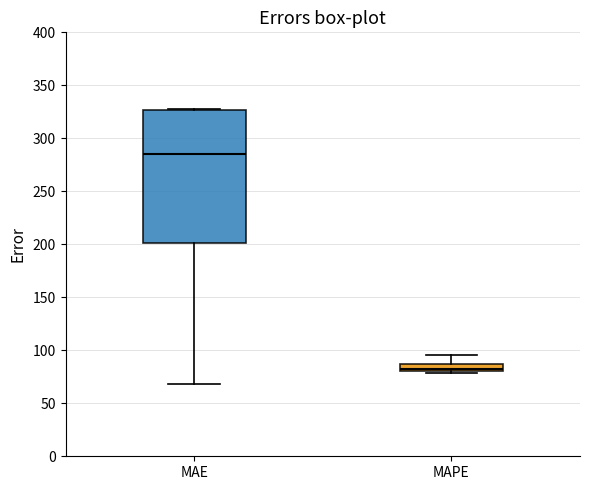

Which box is the tallest, from its lower edge to its upper edge?

MAE